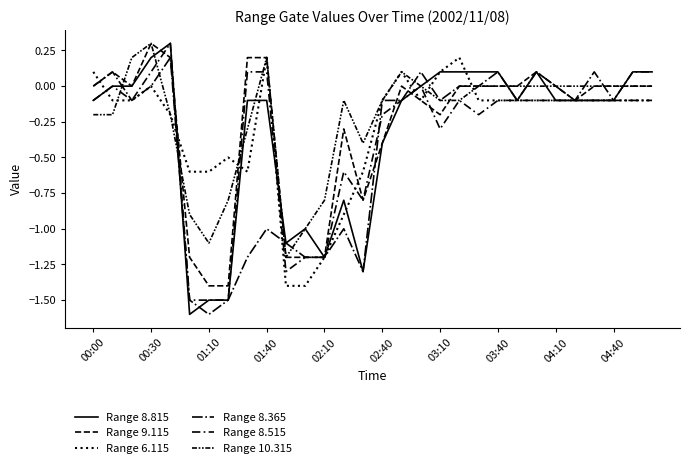

What is the difference between the maximum and second lowest values in the Range 9.115 series?

1.7